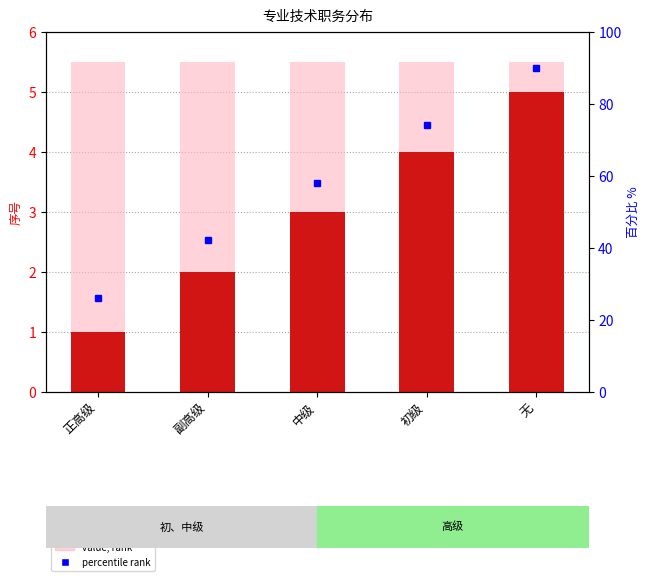

What is the difference between the highest and lowest values at 无?

0.5